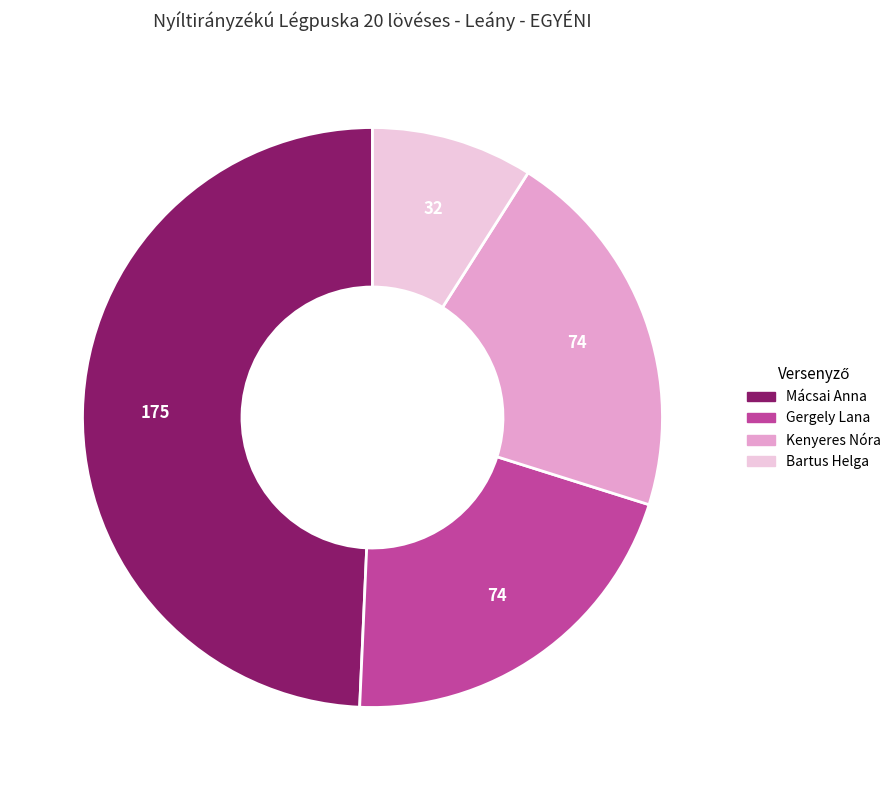

What is the smallest slice in the pie chart?

Bartus Helga